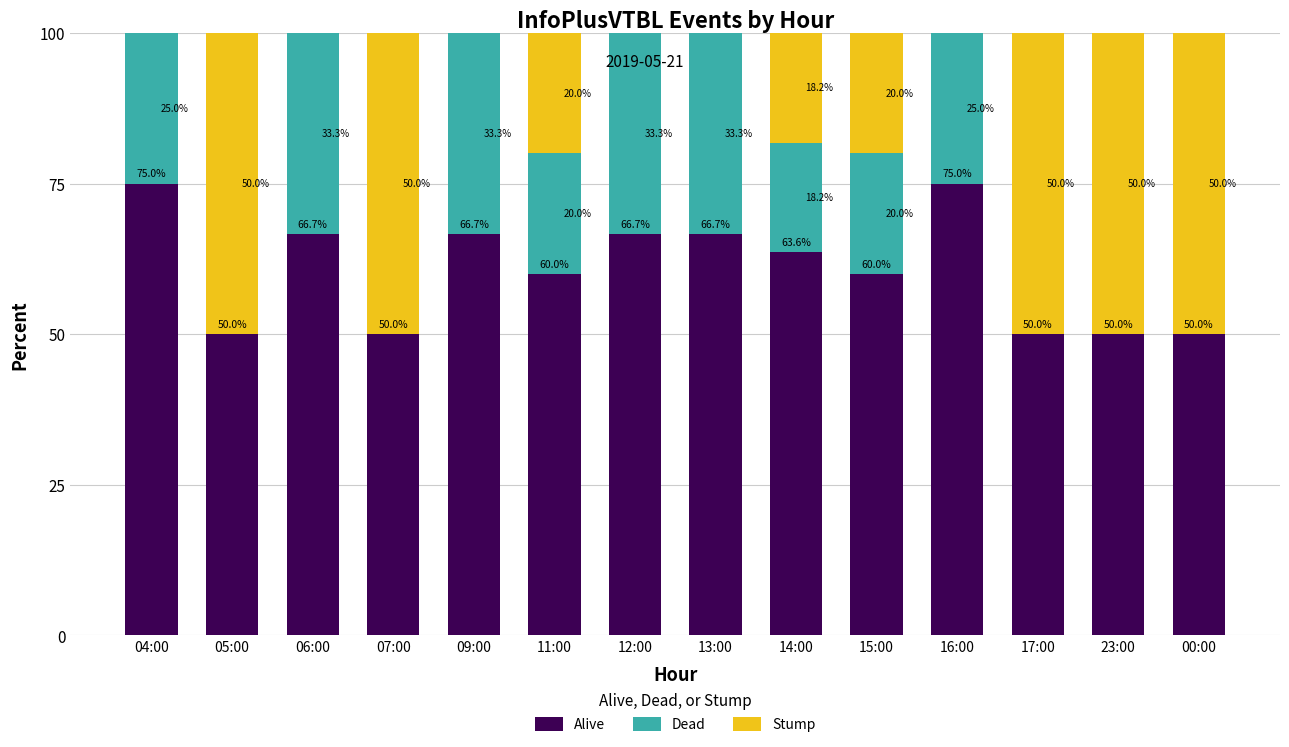

Where does the Alive series first go above 63?

04:00